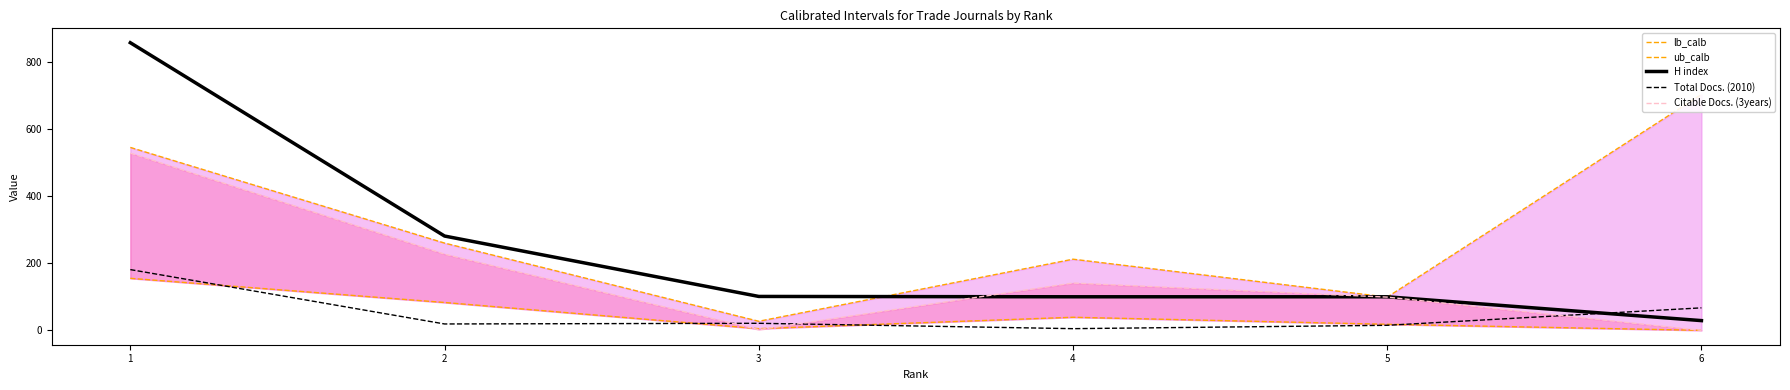

True or false: Citable Docs. (ub) has more than 0 points higher than both neighbors.

True